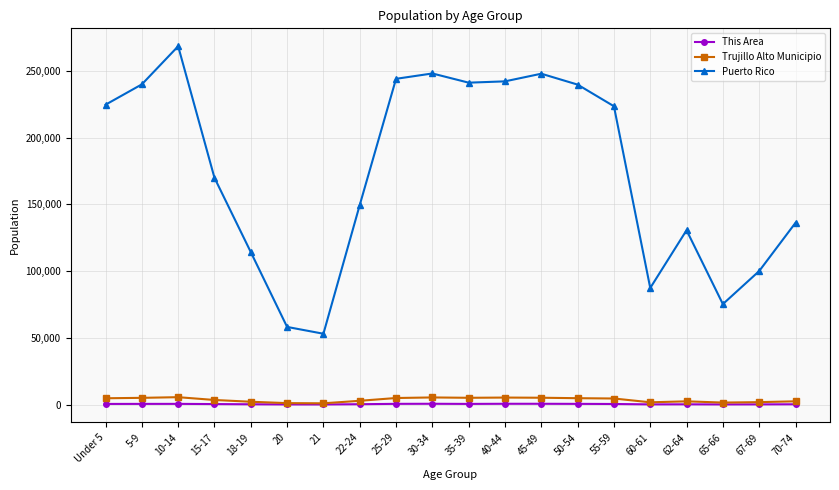

What is the sum of the This Area values at 70-74 and 45-49?

844